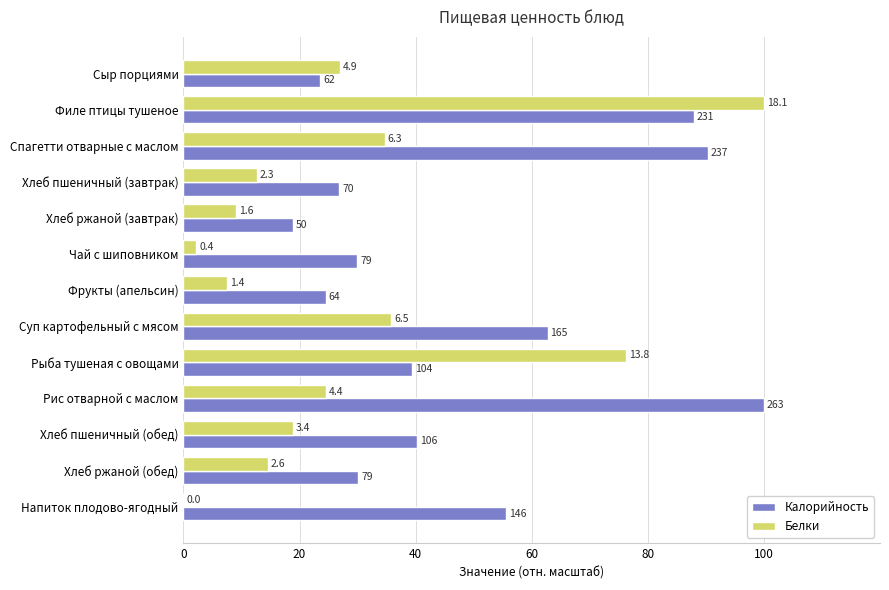

Reading left to right, list all the values displayed in this chart.

Калорийность: 23.6	87.9	90.3	26.8	18.8	29.9	24.5	62.7	39.5	100.0	40.2	30.1	55.6
Белки: 26.9	100.0	34.7	12.6	9.1	2.2	7.5	35.8	76.2	24.5	18.9	14.6	0.0